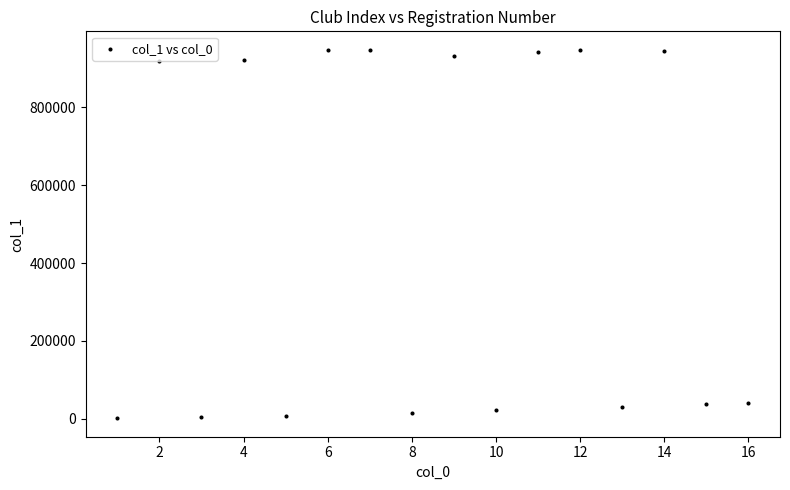

What is the range of Y values (max minus min)?

946239